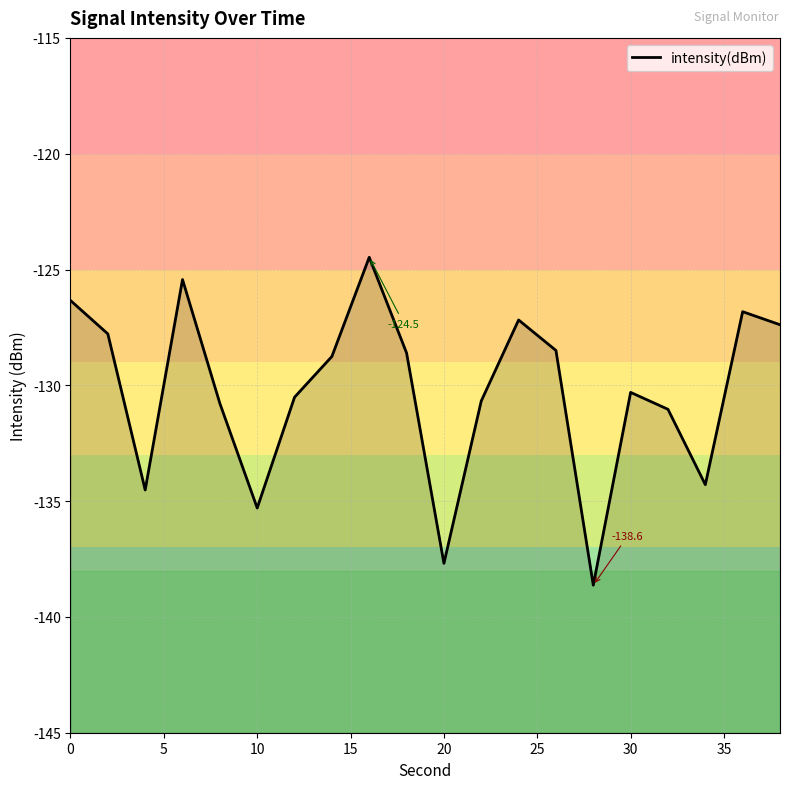

How many interior local peaks (higher than both neighbors) does the data have?

5